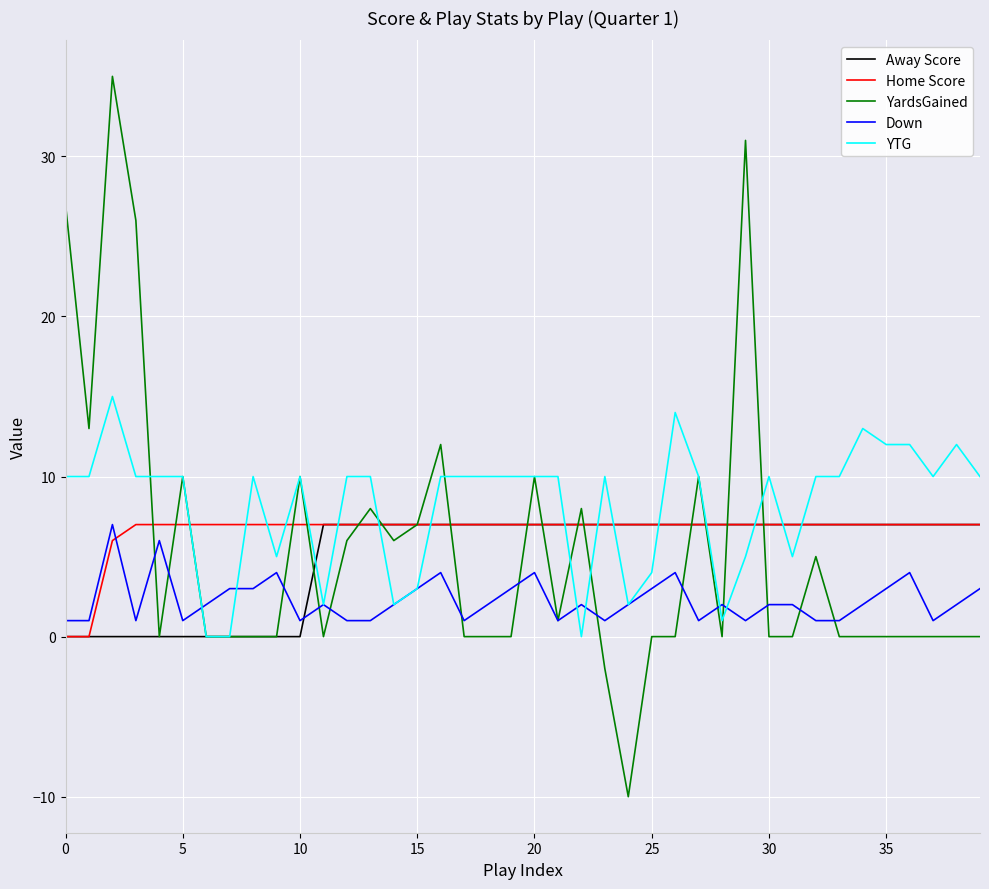

What is the smallest value displayed?

-10